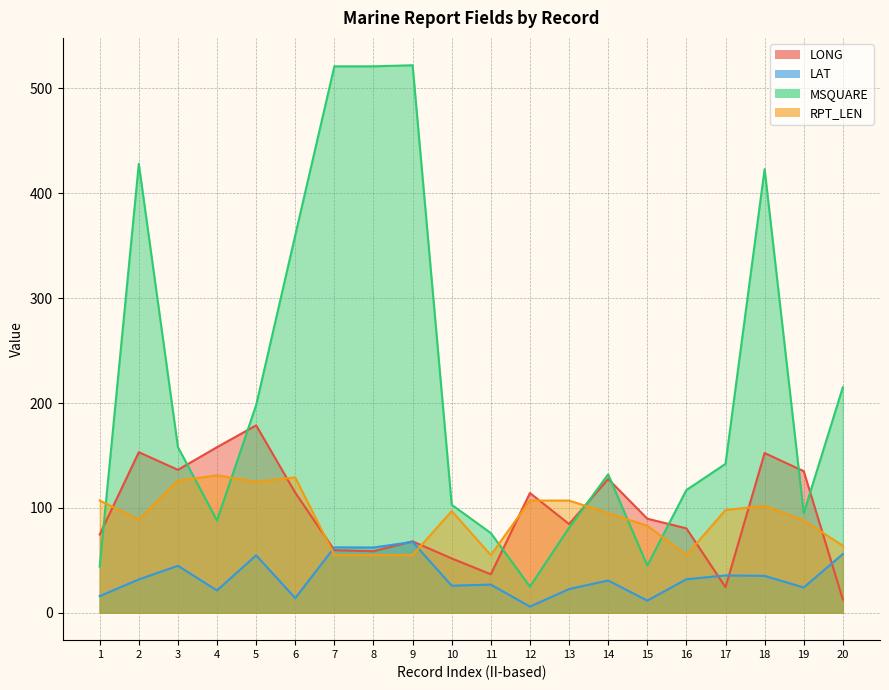

True or false: MSQUARE and LAT cross at least once.

False